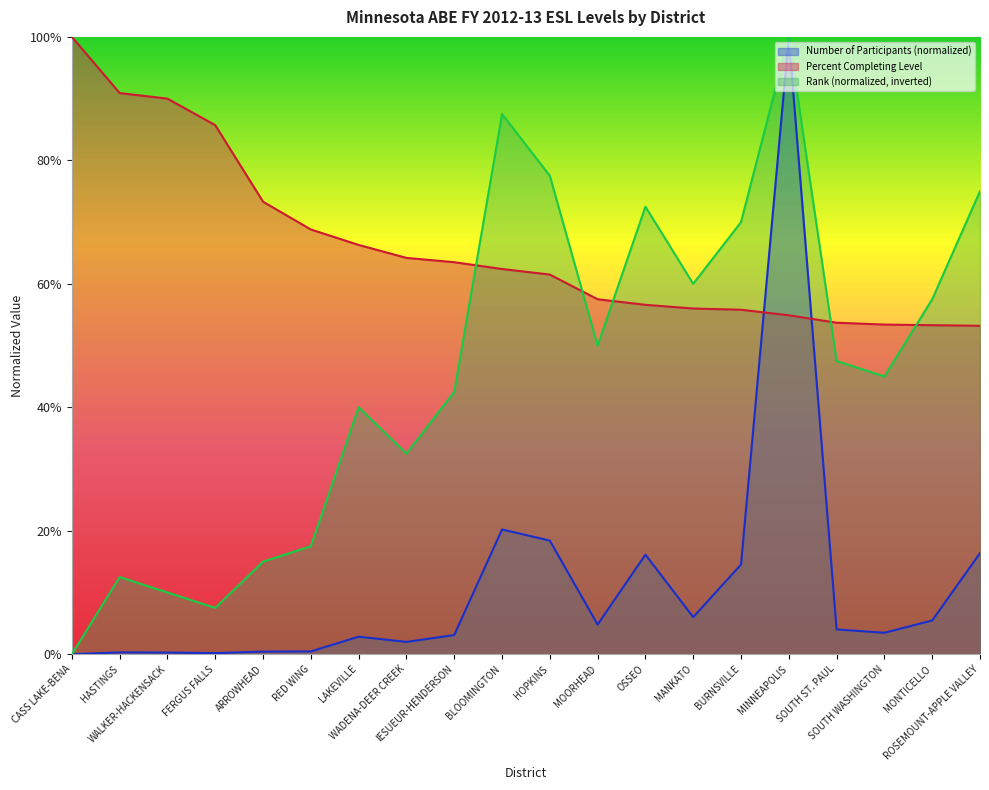

What is the sum of all Number of Participants values?

2.2